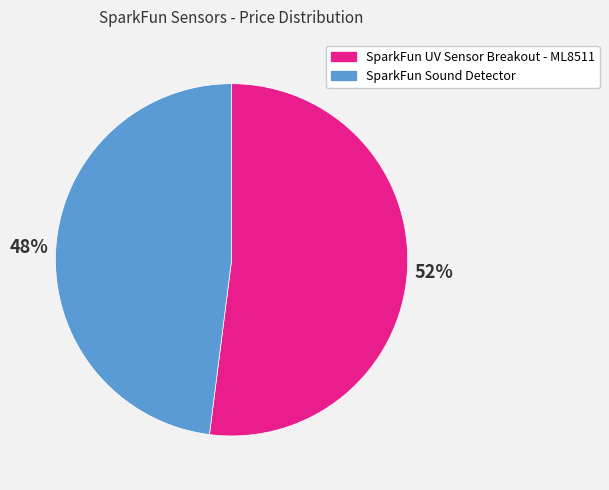

Combined, do SparkFun Sound Detector and SparkFun UV Sensor Breakout - ML8511 account for over 50%?

Yes